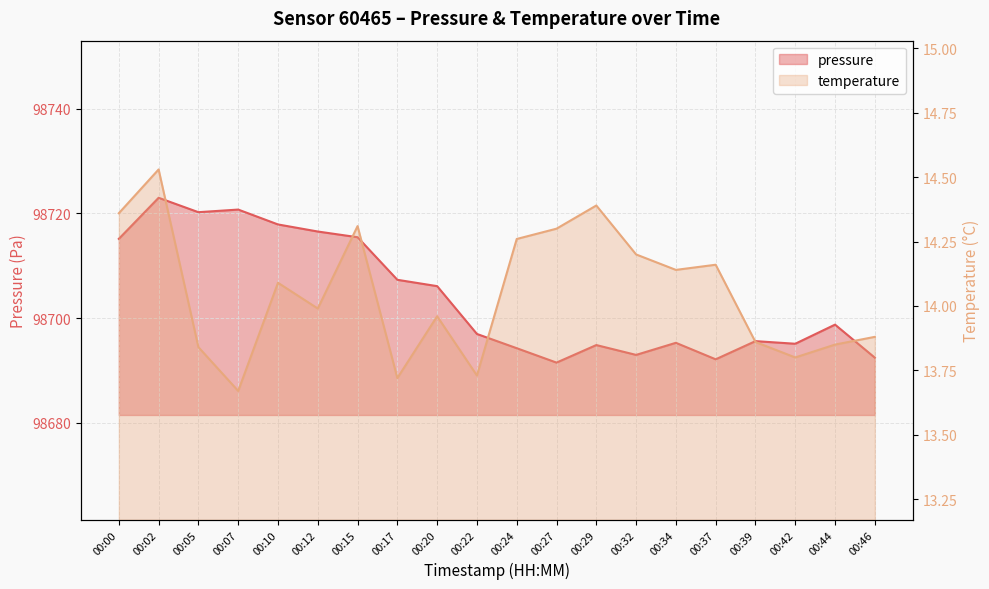

What is the total value across all series at 00:34?

98709.4